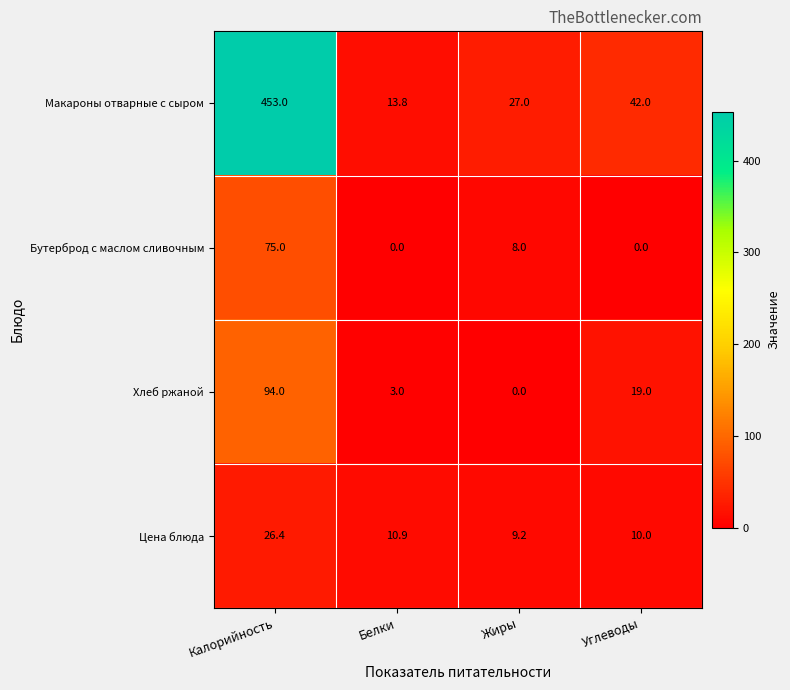

The value of Цена блюда at Калорийность is 9.3. True or false?

False